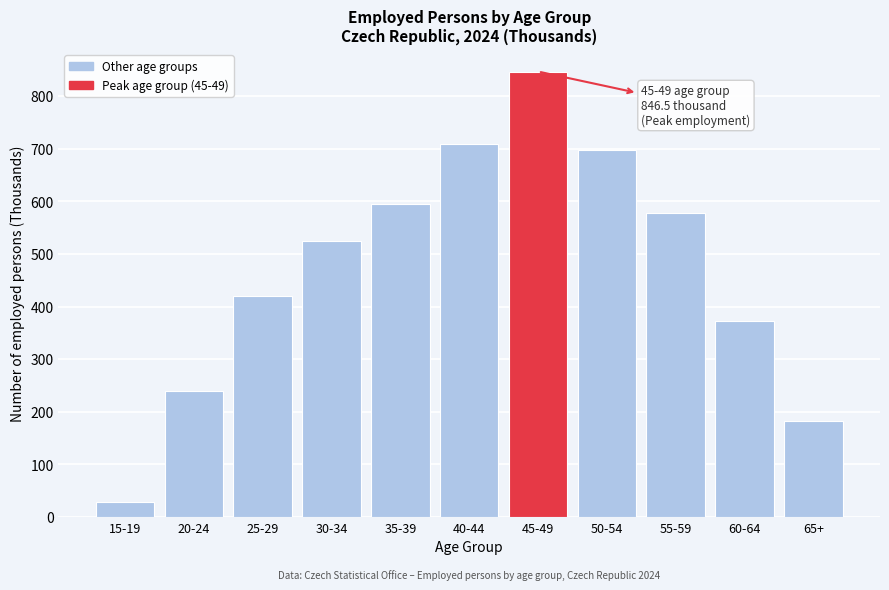

Reading left to right, list all the values displayed in this chart.

29.5	239.1	419.3	524.6	594.8	708.7	846.5	698.3	578.1	371.7	182.0